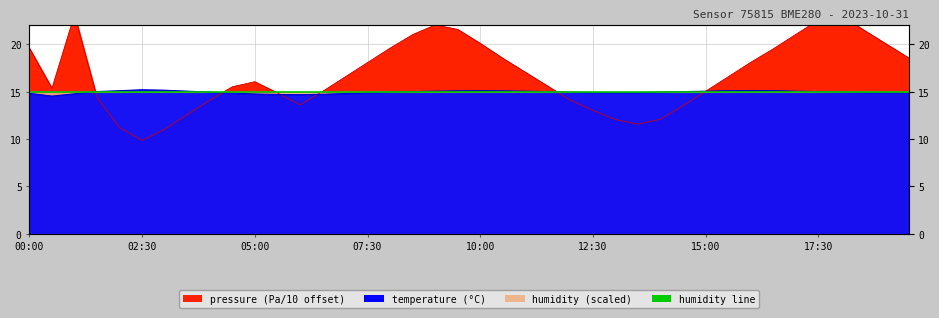

True or false: temperature and pressure cross at least once.

True